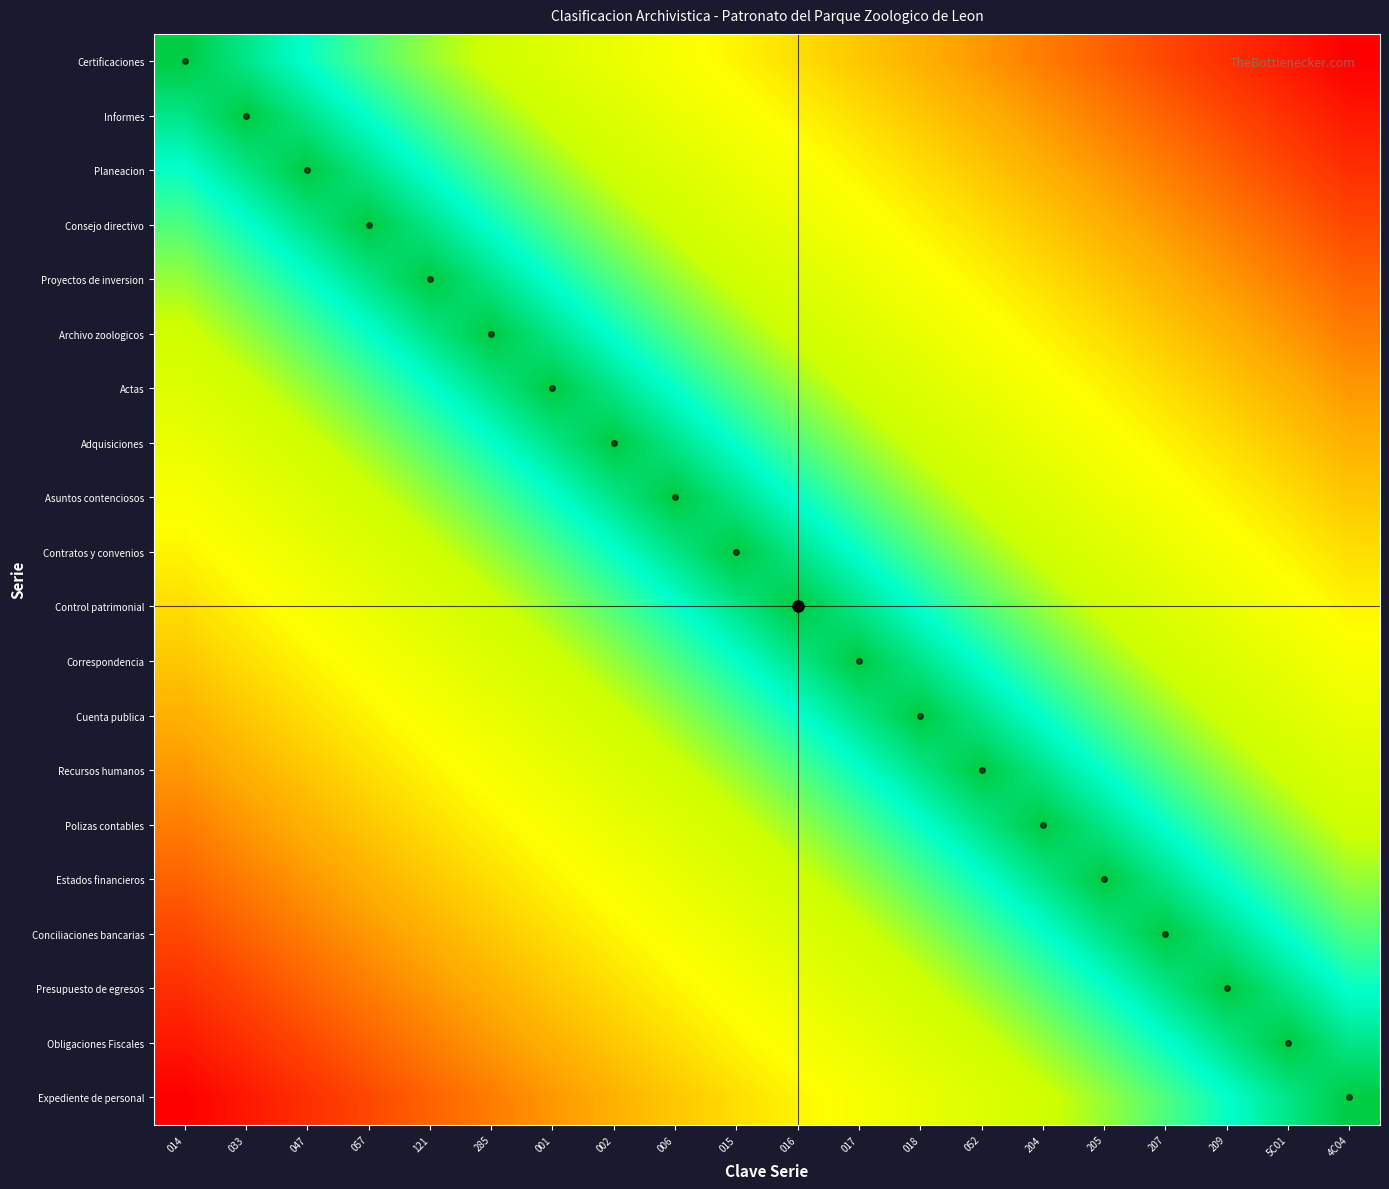

Reading right to left, list all the values displayed in this chart.

Certificaciones: 4C04=1.0	5C01=0.9	209=0.9	207=0.8	205=0.8	204=0.7	052=0.7	018=0.6	017=0.6	016=0.5	015=0.5	006=0.4	002=0.4	001=0.3	285=0.3	121=0.2	057=0.2	047=0.1	033=0.1	014=0.0
Informes: 4C04=0.9	5C01=0.9	209=0.8	207=0.8	205=0.7	204=0.7	052=0.6	018=0.6	017=0.5	016=0.5	015=0.4	006=0.4	002=0.3	001=0.3	285=0.2	121=0.2	057=0.1	047=0.1	033=0.0	014=0.1
Planeacion: 4C04=0.9	5C01=0.8	209=0.8	207=0.7	205=0.7	204=0.6	052=0.6	018=0.5	017=0.5	016=0.4	015=0.4	006=0.3	002=0.3	001=0.2	285=0.2	121=0.1	057=0.1	047=0.0	033=0.1	014=0.1
Consejo directivo: 4C04=0.8	5C01=0.8	209=0.7	207=0.7	205=0.6	204=0.6	052=0.5	018=0.5	017=0.4	016=0.4	015=0.3	006=0.3	002=0.2	001=0.2	285=0.1	121=0.1	057=0.0	047=0.1	033=0.1	014=0.2
Proyectos de inversion: 4C04=0.8	5C01=0.7	209=0.7	207=0.6	205=0.6	204=0.5	052=0.5	018=0.4	017=0.4	016=0.3	015=0.3	006=0.2	002=0.2	001=0.1	285=0.1	121=0.0	057=0.1	047=0.1	033=0.2	014=0.2
Archivo zoologicos: 4C04=0.7	5C01=0.7	209=0.6	207=0.6	205=0.5	204=0.5	052=0.4	018=0.4	017=0.3	016=0.3	015=0.2	006=0.2	002=0.1	001=0.1	285=0.0	121=0.1	057=0.1	047=0.2	033=0.2	014=0.3
Actas: 4C04=0.7	5C01=0.6	209=0.6	207=0.5	205=0.5	204=0.4	052=0.4	018=0.3	017=0.3	016=0.2	015=0.2	006=0.1	002=0.1	001=0.0	285=0.1	121=0.1	057=0.2	047=0.2	033=0.3	014=0.3
Adquisiciones: 4C04=0.6	5C01=0.6	209=0.5	207=0.5	205=0.4	204=0.4	052=0.3	018=0.3	017=0.2	016=0.2	015=0.1	006=0.1	002=0.0	001=0.1	285=0.1	121=0.2	057=0.2	047=0.3	033=0.3	014=0.4
Asuntos contenciosos: 4C04=0.6	5C01=0.5	209=0.5	207=0.4	205=0.4	204=0.3	052=0.3	018=0.2	017=0.2	016=0.1	015=0.1	006=0.0	002=0.1	001=0.1	285=0.2	121=0.2	057=0.3	047=0.3	033=0.4	014=0.4
Contratos y convenios: 4C04=0.5	5C01=0.5	209=0.4	207=0.4	205=0.3	204=0.3	052=0.2	018=0.2	017=0.1	016=0.1	015=0.0	006=0.1	002=0.1	001=0.2	285=0.2	121=0.3	057=0.3	047=0.4	033=0.4	014=0.5
Control patrimonial: 4C04=0.5	5C01=0.4	209=0.4	207=0.3	205=0.3	204=0.2	052=0.2	018=0.1	017=0.1	016=0.0	015=0.1	006=0.1	002=0.2	001=0.2	285=0.3	121=0.3	057=0.4	047=0.4	033=0.5	014=0.5
Correspondencia: 4C04=0.4	5C01=0.4	209=0.3	207=0.3	205=0.2	204=0.2	052=0.1	018=0.1	017=0.0	016=0.1	015=0.1	006=0.2	002=0.2	001=0.3	285=0.3	121=0.4	057=0.4	047=0.5	033=0.5	014=0.6
Cuenta publica: 4C04=0.4	5C01=0.3	209=0.3	207=0.2	205=0.2	204=0.1	052=0.1	018=0.0	017=0.1	016=0.1	015=0.2	006=0.2	002=0.3	001=0.3	285=0.4	121=0.4	057=0.5	047=0.5	033=0.6	014=0.6
Recursos humanos: 4C04=0.3	5C01=0.3	209=0.2	207=0.2	205=0.1	204=0.1	052=0.0	018=0.1	017=0.1	016=0.2	015=0.2	006=0.3	002=0.3	001=0.4	285=0.4	121=0.5	057=0.5	047=0.6	033=0.6	014=0.7
Polizas contables: 4C04=0.3	5C01=0.2	209=0.2	207=0.1	205=0.1	204=0.0	052=0.1	018=0.1	017=0.2	016=0.2	015=0.3	006=0.3	002=0.4	001=0.4	285=0.5	121=0.5	057=0.6	047=0.6	033=0.7	014=0.7
Estados financieros: 4C04=0.2	5C01=0.2	209=0.1	207=0.1	205=0.0	204=0.1	052=0.1	018=0.2	017=0.2	016=0.3	015=0.3	006=0.4	002=0.4	001=0.5	285=0.5	121=0.6	057=0.6	047=0.7	033=0.7	014=0.8
Conciliaciones bancarias: 4C04=0.2	5C01=0.1	209=0.1	207=0.0	205=0.1	204=0.1	052=0.2	018=0.2	017=0.3	016=0.3	015=0.4	006=0.4	002=0.5	001=0.5	285=0.6	121=0.6	057=0.7	047=0.7	033=0.8	014=0.8
Presupuesto de egresos: 4C04=0.1	5C01=0.1	209=0.0	207=0.1	205=0.1	204=0.2	052=0.2	018=0.3	017=0.3	016=0.4	015=0.4	006=0.5	002=0.5	001=0.6	285=0.6	121=0.7	057=0.7	047=0.8	033=0.8	014=0.9
Obligaciones Fiscales: 4C04=0.1	5C01=0.0	209=0.1	207=0.1	205=0.2	204=0.2	052=0.3	018=0.3	017=0.4	016=0.4	015=0.5	006=0.5	002=0.6	001=0.6	285=0.7	121=0.7	057=0.8	047=0.8	033=0.9	014=0.9
Expediente de personal: 4C04=0.0	5C01=0.1	209=0.1	207=0.2	205=0.2	204=0.3	052=0.3	018=0.4	017=0.4	016=0.5	015=0.5	006=0.6	002=0.6	001=0.7	285=0.7	121=0.8	057=0.8	047=0.9	033=0.9	014=1.0